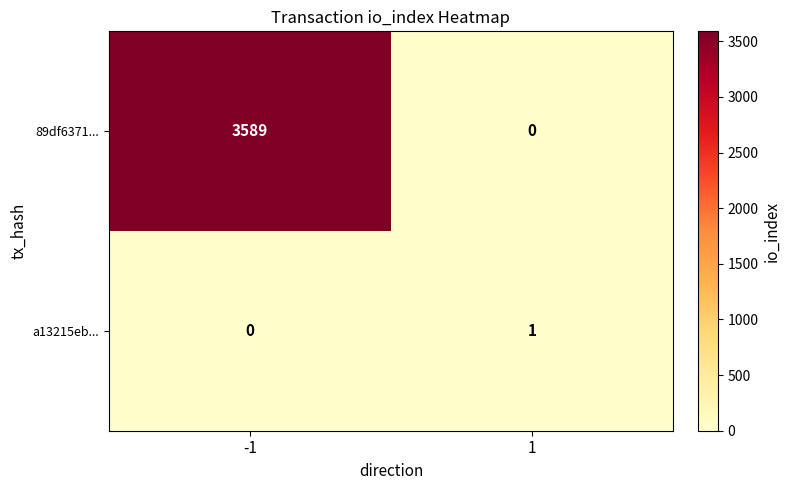

Which series has the widest spread of values?

89df6371...